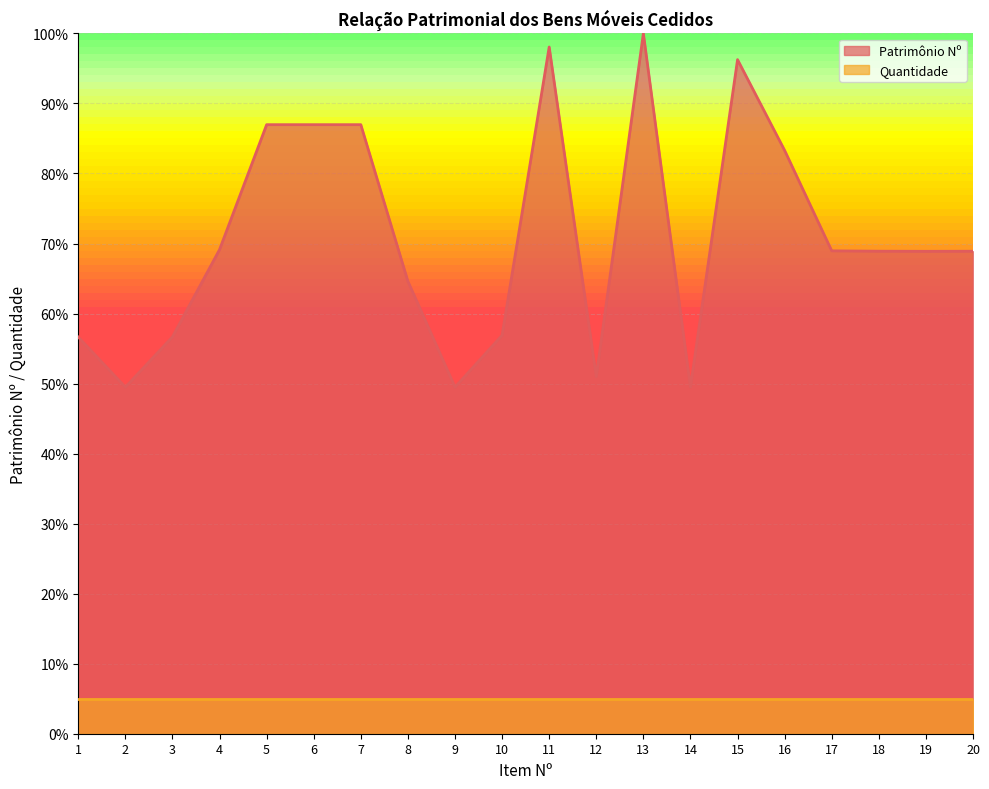

The chart shows a value of 69.1 at 4. True or false?

True